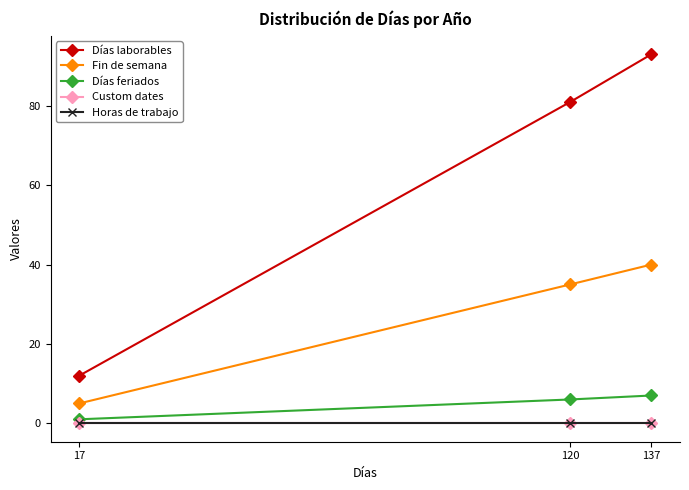

Does the chart have visible grid lines?

No